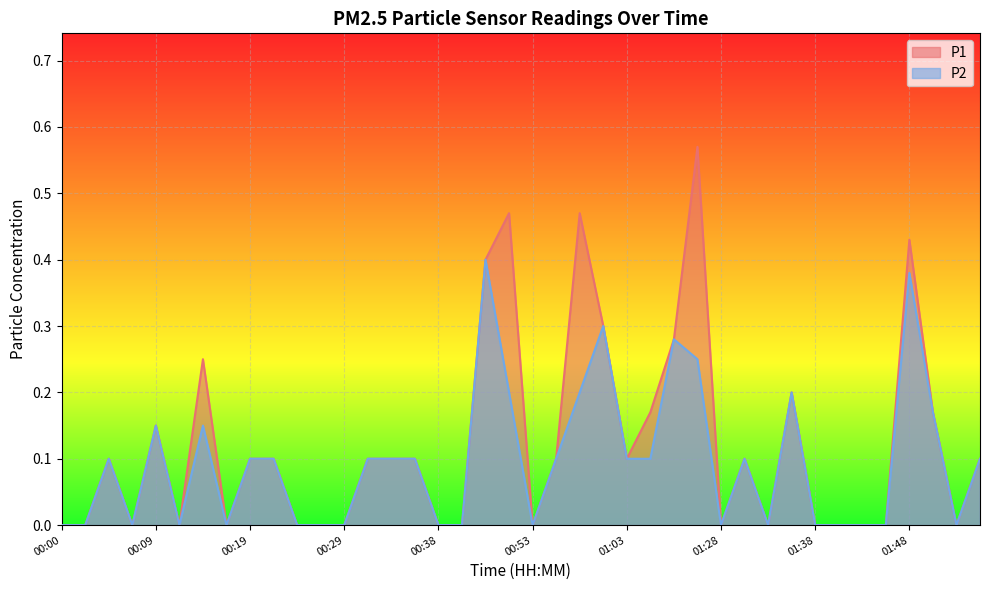

The value of P1 at 01:48 is 0.4. True or false?

True